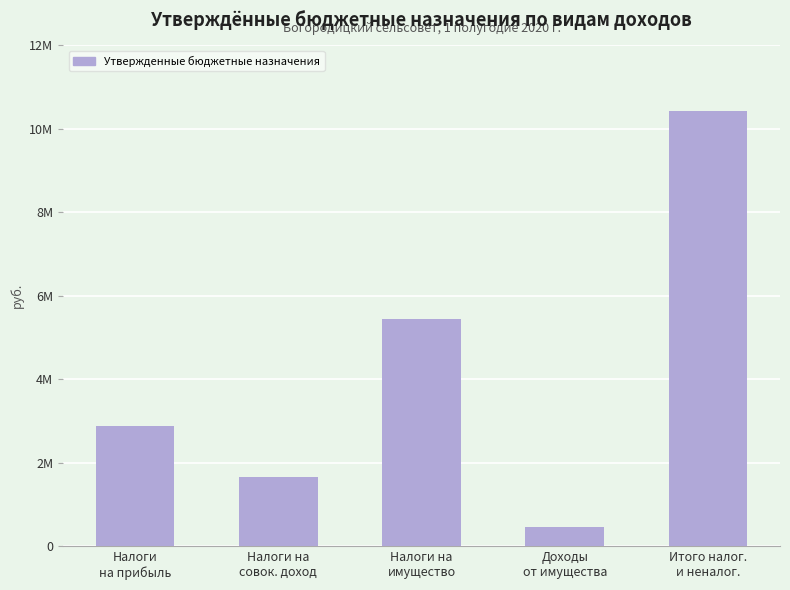

Where does the data first go above 2877500?

Налоги на
имущество